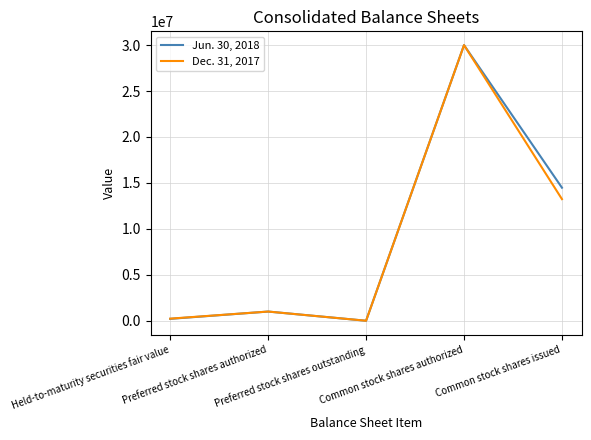

How many values in Jun. 30, 2018 are above zero?

4